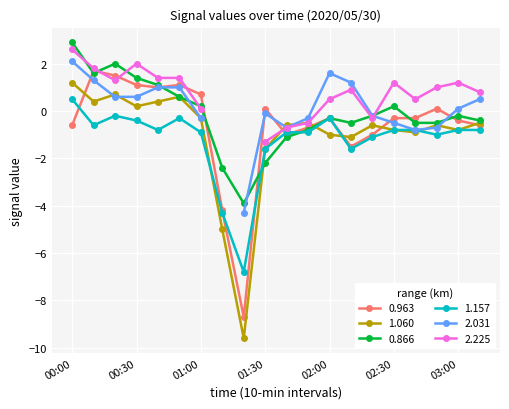

How many times do 1.157 and 0.866 cross each other?

2